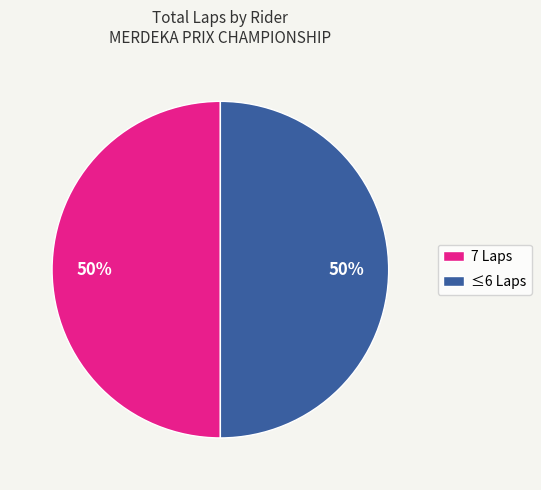

Is the sum of 7 Laps and ≤6 Laps greater than half?

Yes